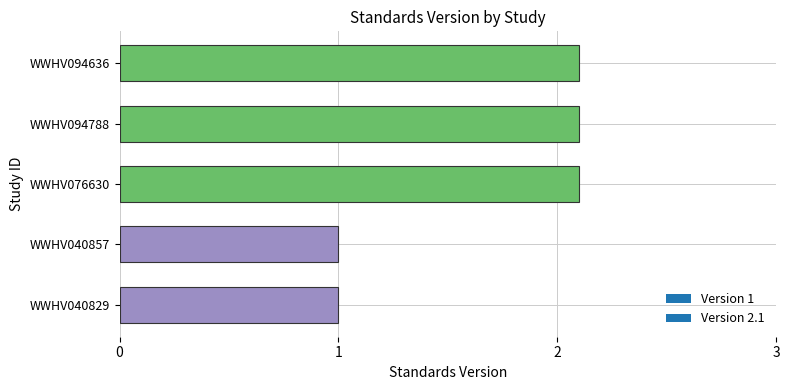

The chart shows a value of 2.1 at WWHV094636. True or false?

True